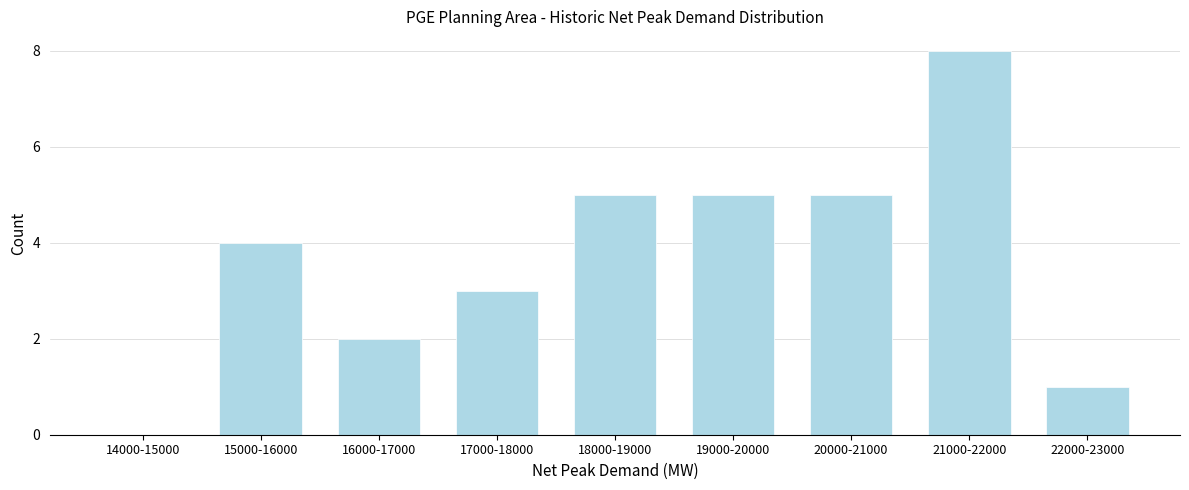

Reading right to left, transcribe all the data shown in this chart.

22000-23000=1	21000-22000=8	20000-21000=5	19000-20000=5	18000-19000=5	17000-18000=3	16000-17000=2	15000-16000=4	14000-15000=0